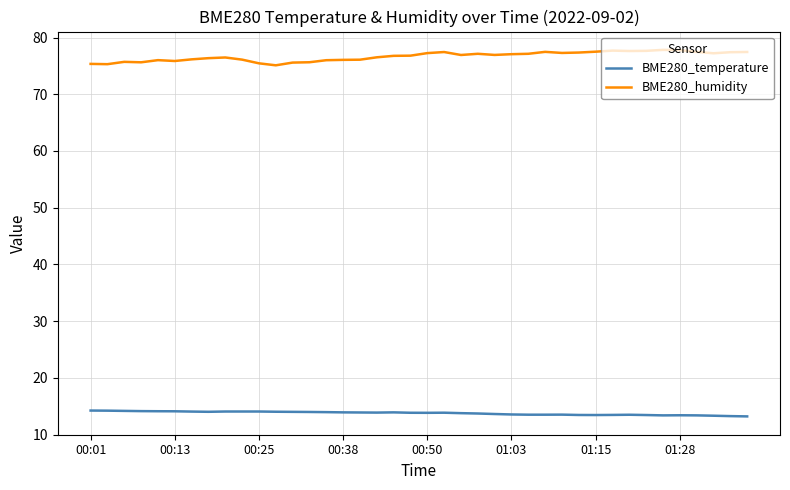

At how many categories does at least one series exceed 25?

40